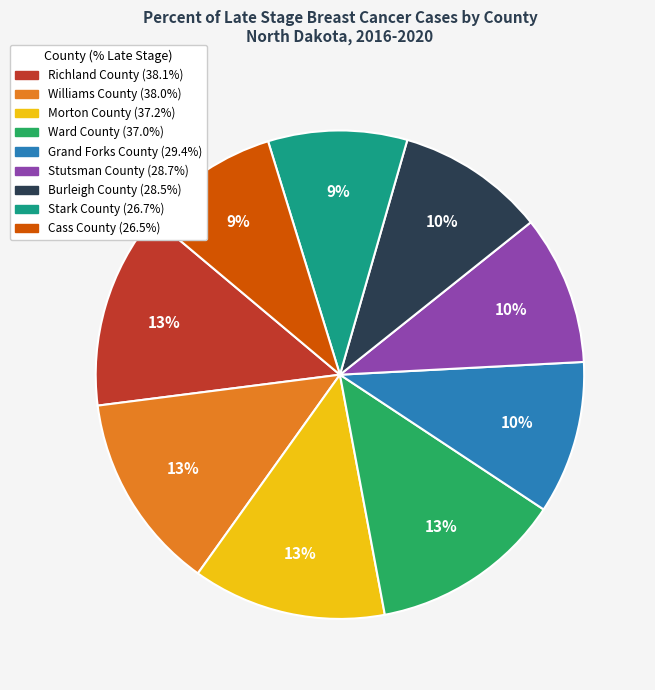

True or false: Cass County accounts for 17% of the total.

False